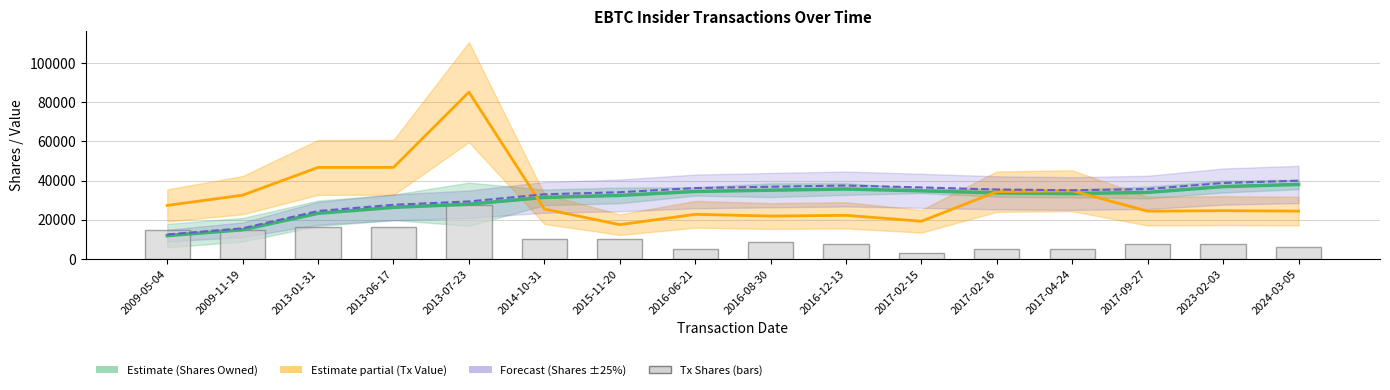

Reading right to left, what are all the values shown in this chart?

sharesOwnedFollowingTransaction: 2024-03-05=38018.0	2023-02-03=36920.0	2017-09-27=33960.0	2017-04-24=33385.0	2017-02-16=33748.0	2017-02-15=34760.0	2016-12-13=35689.0	2016-08-30=35093.0	2016-06-21=34451.0	2015-11-20=32426.0	2014-10-31=31424.0	2013-07-23=27946.0	2013-06-17=26328.0	2013-01-31=23303.0	2009-11-19=14913.0	2009-05-04=11913.0
transactionValue: 2024-03-05=24409.0	2023-02-03=24645.0	2017-09-27=24375.0	2017-04-24=34790.0	2017-02-16=34357.0	2017-02-15=19250.0	2016-12-13=22275.0	2016-08-30=21893.0	2016-06-21=22769.0	2015-11-20=17500.0	2014-10-31=25500.0	2013-07-23=85125.0	2013-06-17=46719.0	2013-01-31=46719.0	2009-11-19=32550.0	2009-05-04=27330.0
transactionShares (scaled): 2024-03-05=39918.9	2023-02-03=38766.0	2017-09-27=35658.0	2017-04-24=35054.2	2017-02-16=35435.4	2017-02-15=36498.0	2016-12-13=37473.5	2016-08-30=36847.7	2016-06-21=36173.6	2015-11-20=34047.3	2014-10-31=32995.2	2013-07-23=29343.3	2013-06-17=27644.4	2013-01-31=24468.2	2009-11-19=15658.7	2009-05-04=12508.6
transactionShares (bars): 2024-03-05=6015.0	2023-02-03=7500.0	2017-09-27=7500.0	2017-04-24=5000.0	2017-02-16=5060.0	2017-02-15=2835.0	2016-12-13=7500.0	2016-08-30=8750.0	2016-06-21=5295.0	2015-11-20=10000.0	2014-10-31=10000.0	2013-07-23=27500.0	2013-06-17=16250.0	2013-01-31=16250.0	2009-11-19=15000.0	2009-05-04=15000.0